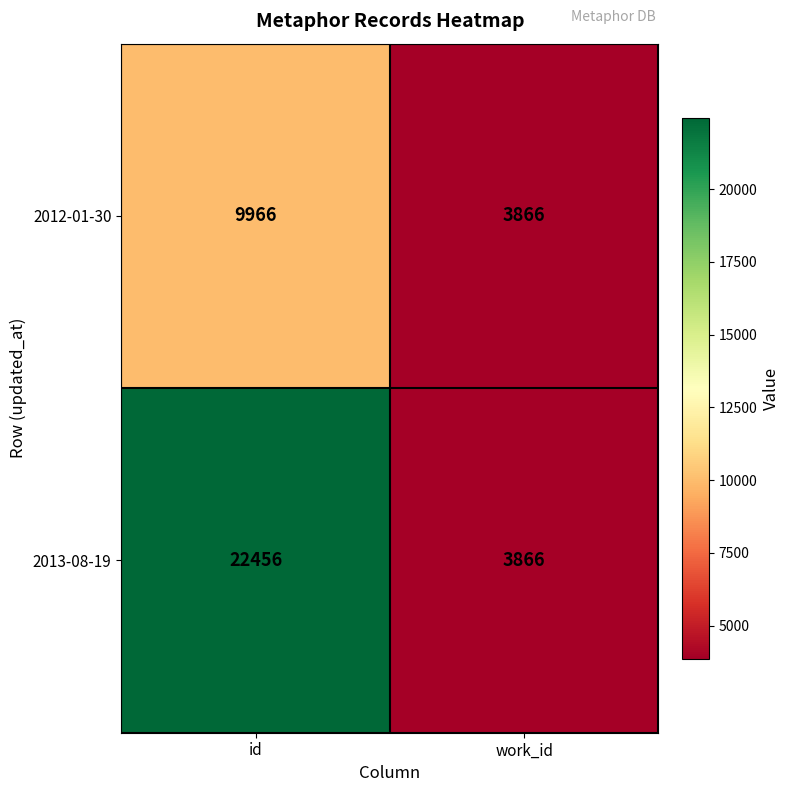

How many distinct data groups are displayed?

2